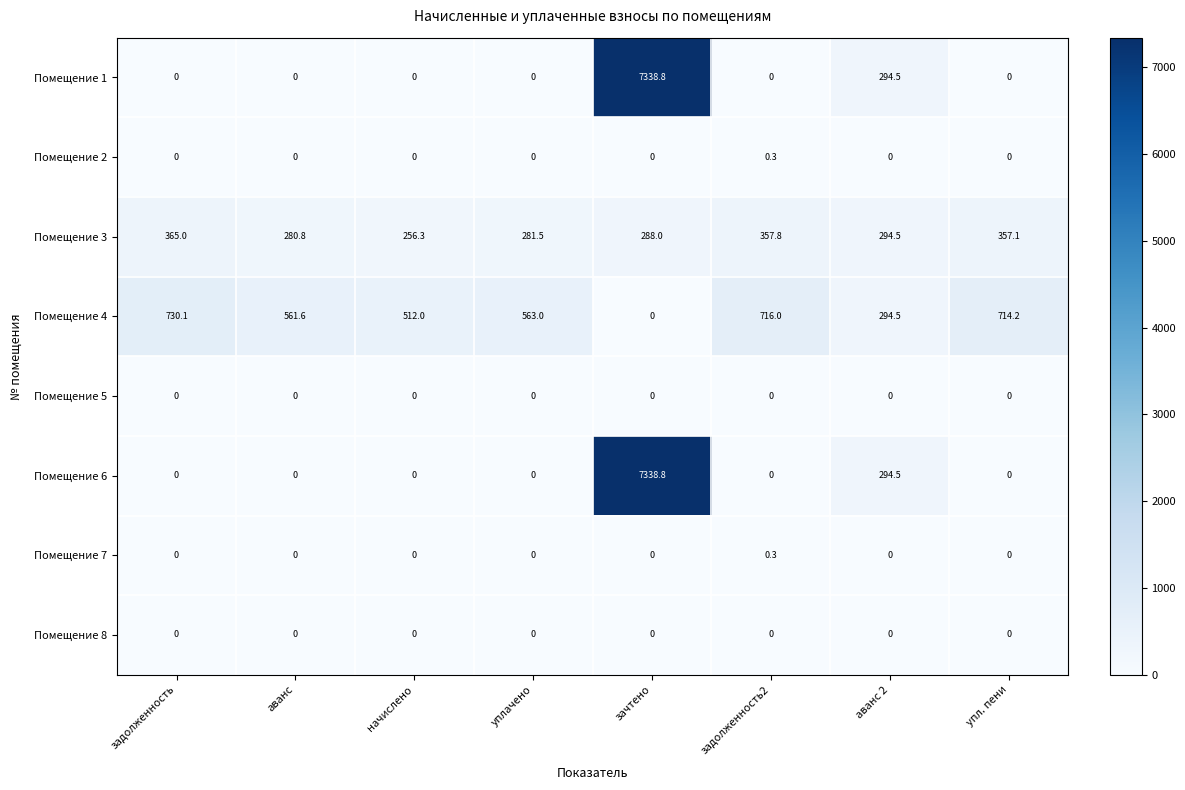

Which category has the highest value across all series?

зачтено